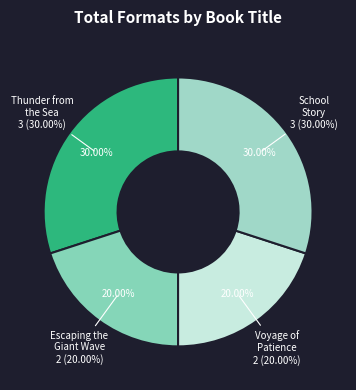

Between Escaping the Giant Wave (18161122) and Voyage of Patience Goodspeed (16871218), which is larger?

Escaping the Giant Wave (18161122)